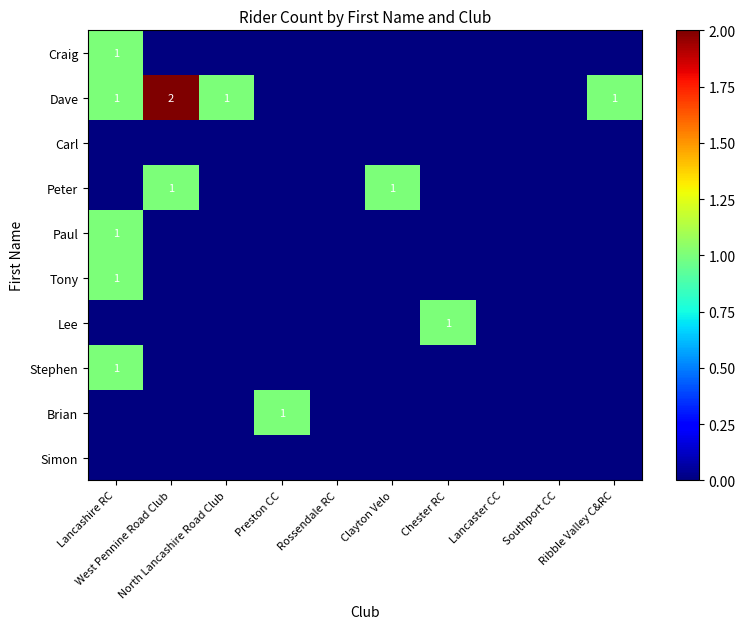

What is the sum of the Dave values at Clayton Velo and Ribble Valley C&RC?

1